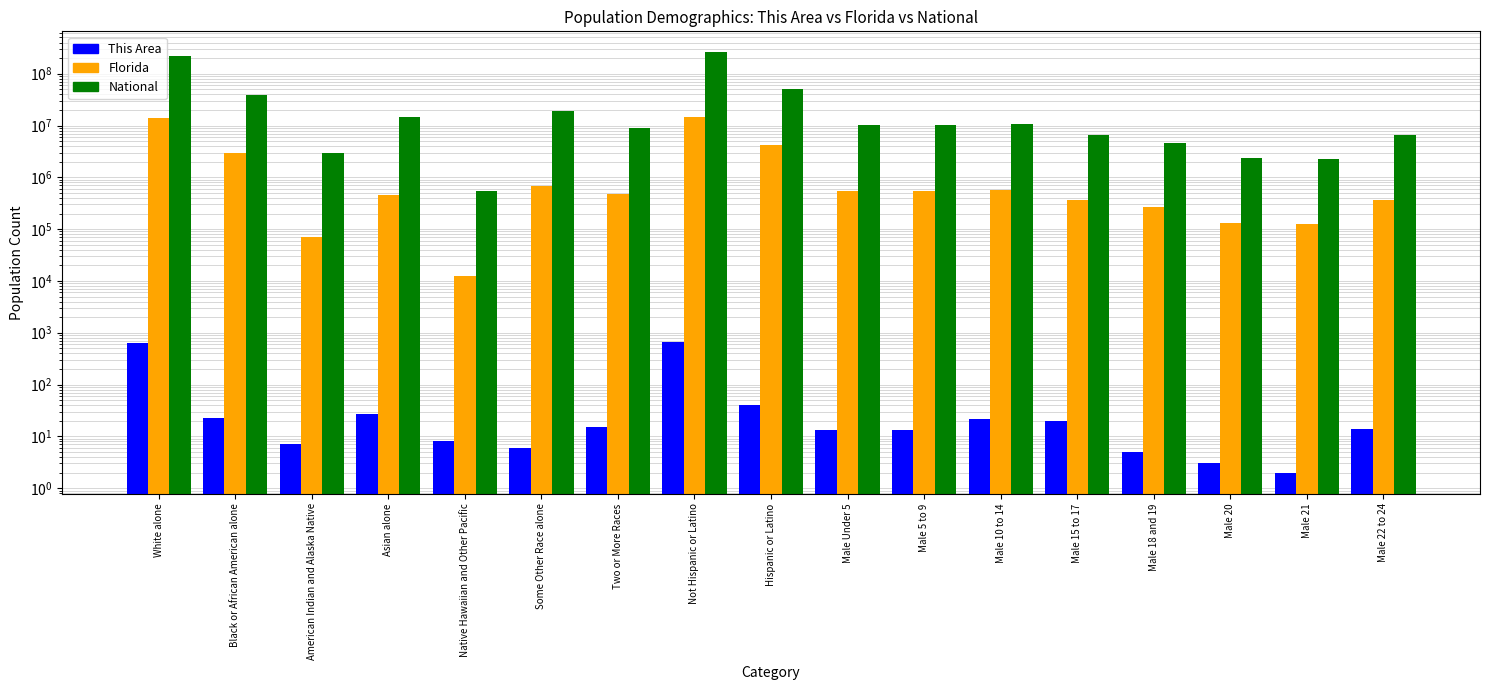

How many data points in Florida are less than 472577?

8